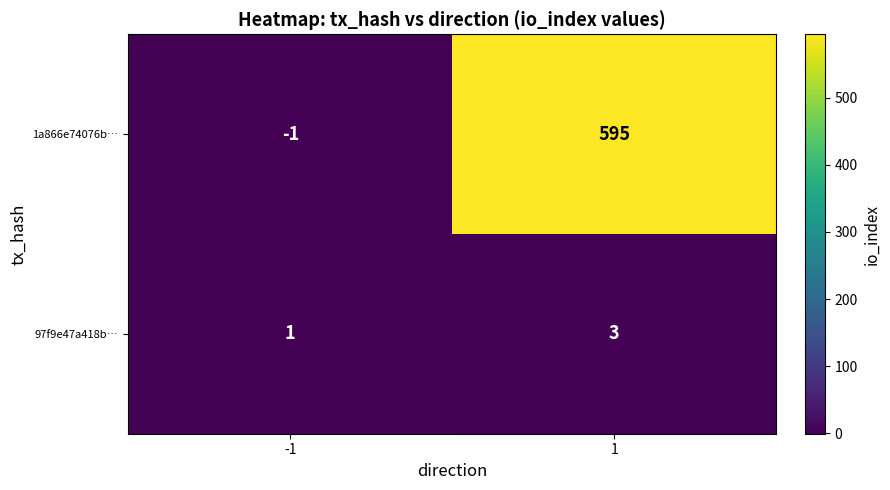

How many categories are shown in the chart?

2